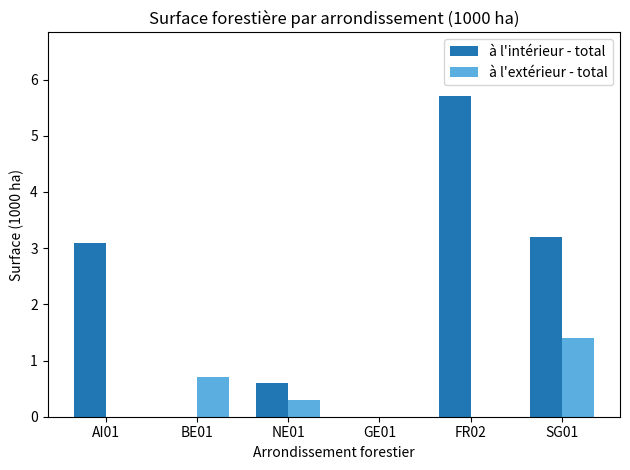

How many groups of bars are there?

6